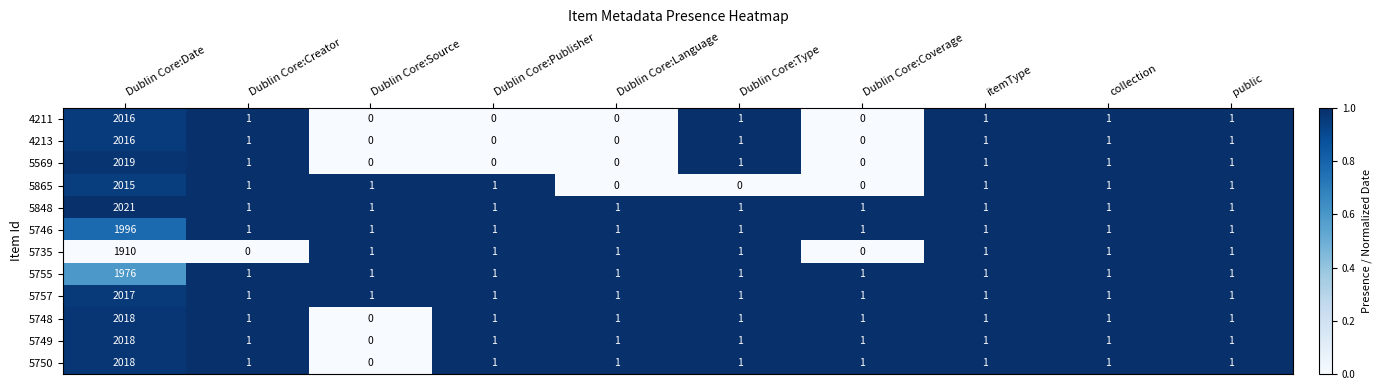

True or false: 5746 has a value of 1996 at Dublin Core:Date.

True